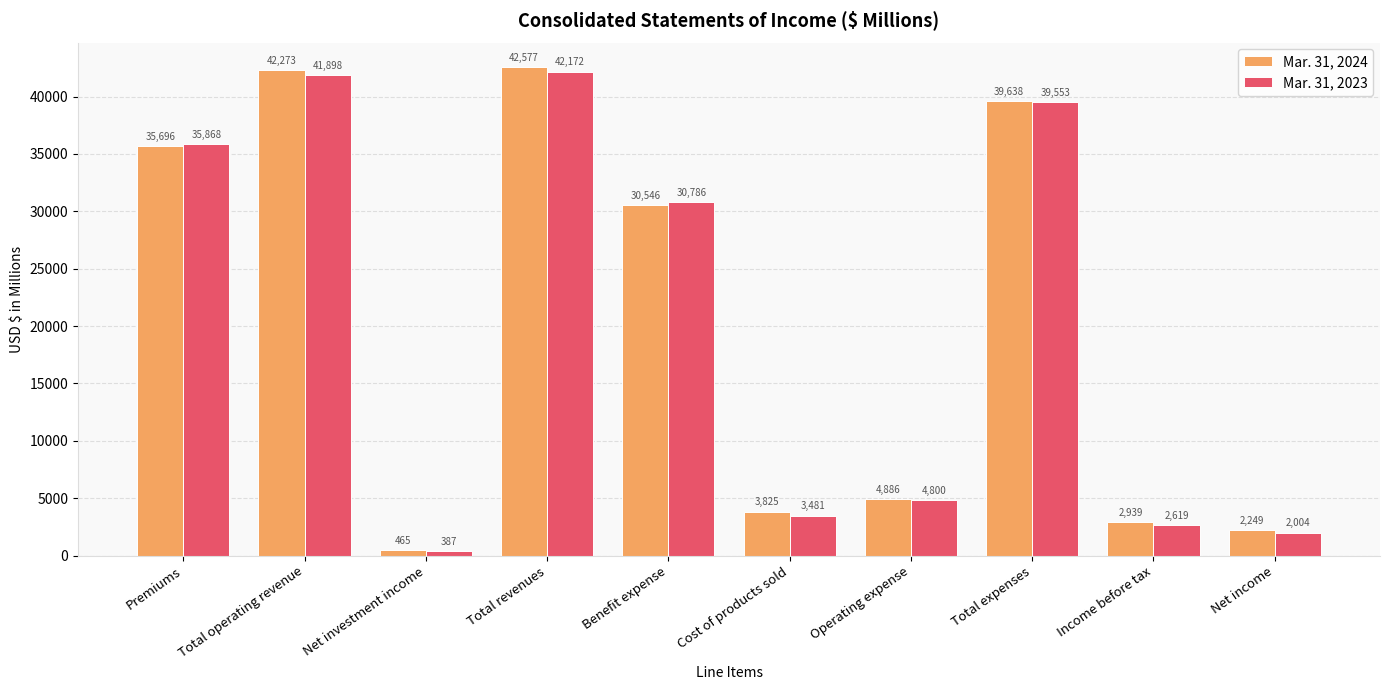

Reading left to right, what are all the values shown in this chart?

Mar. 31, 2024: Premiums=35696	Total operating revenue=42273	Net investment income=465	Total revenues=42577	Benefit expense=30546	Cost of products sold=3825	Operating expense=4886	Total expenses=39638	Income before tax=2939	Net income=2249
Mar. 31, 2023: Premiums=35868	Total operating revenue=41898	Net investment income=387	Total revenues=42172	Benefit expense=30786	Cost of products sold=3481	Operating expense=4800	Total expenses=39553	Income before tax=2619	Net income=2004